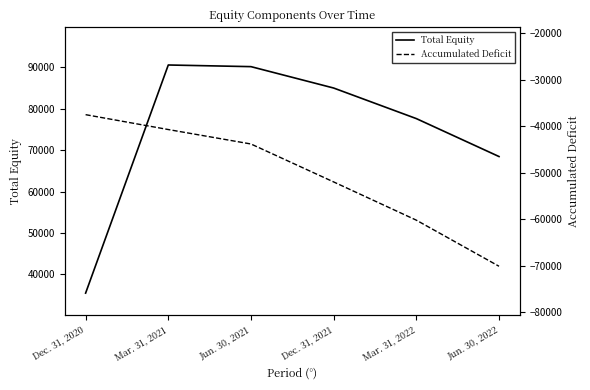

True or false: Total Equity and Accumulated Deficit cross at least once.

False